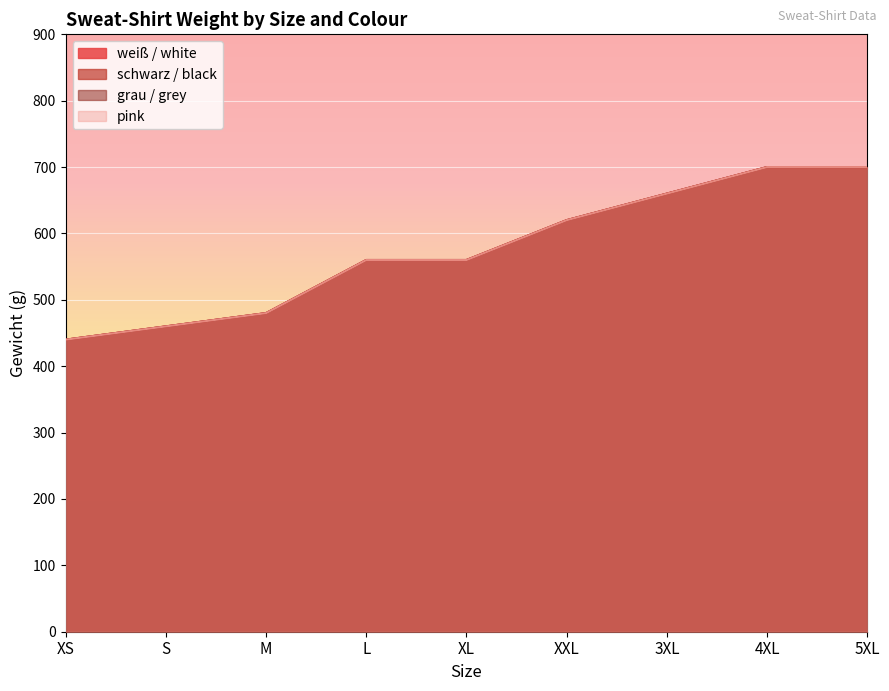

At M, list the series in order from smallest to largest.

weiß / white, schwarz / black, grau / grey, pink